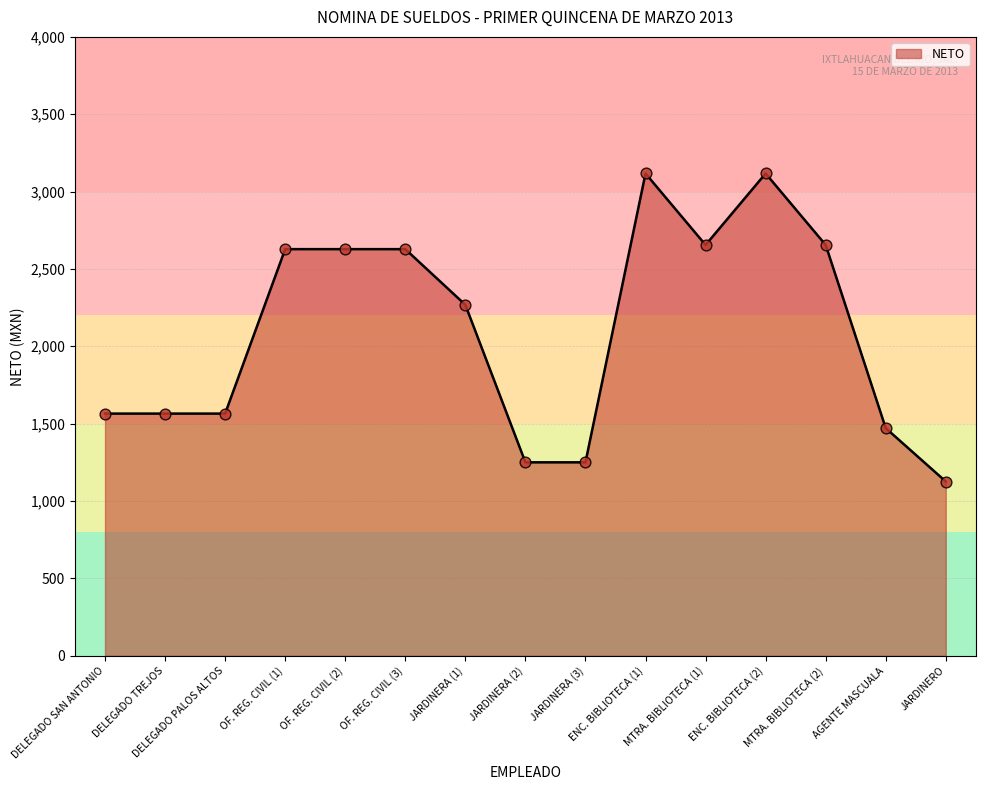

What is the change in value from JARDINERA (1) to MTRA. BIBLIOTECA (2)?

+387